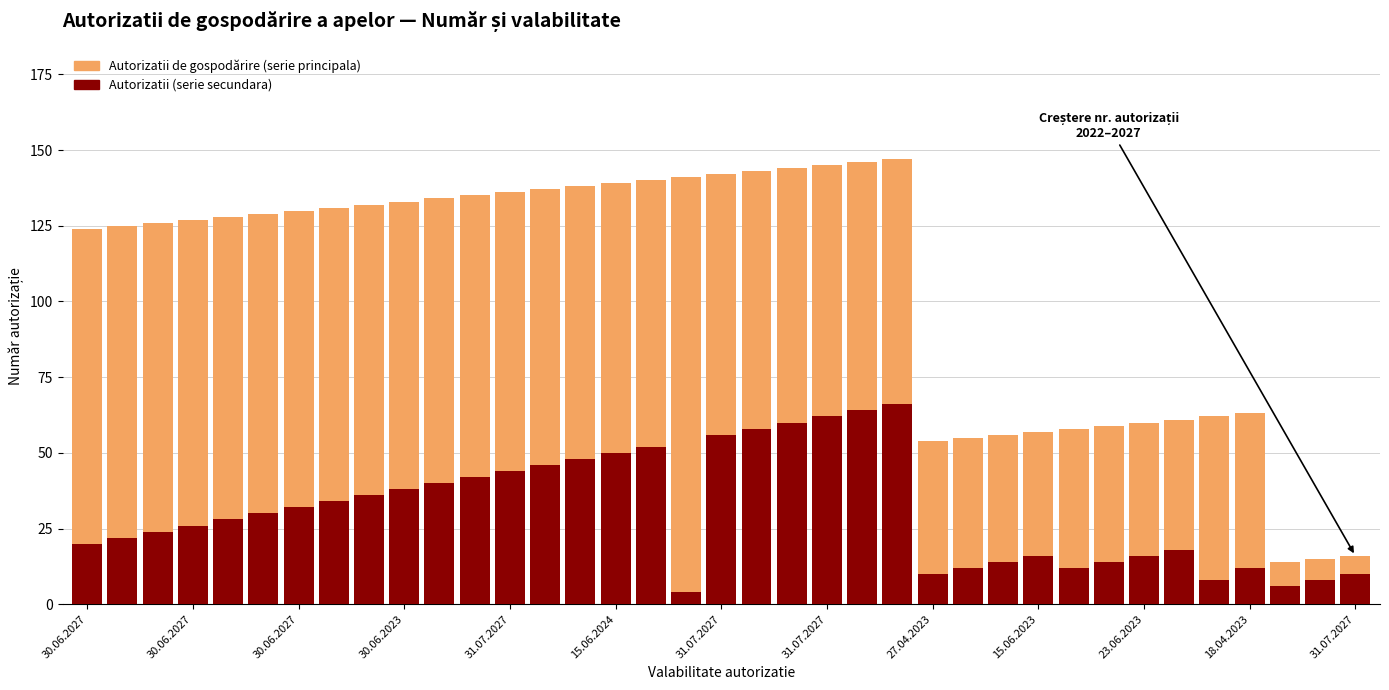

What is the highest value of the Autorizatii (serie secundara) series?

66